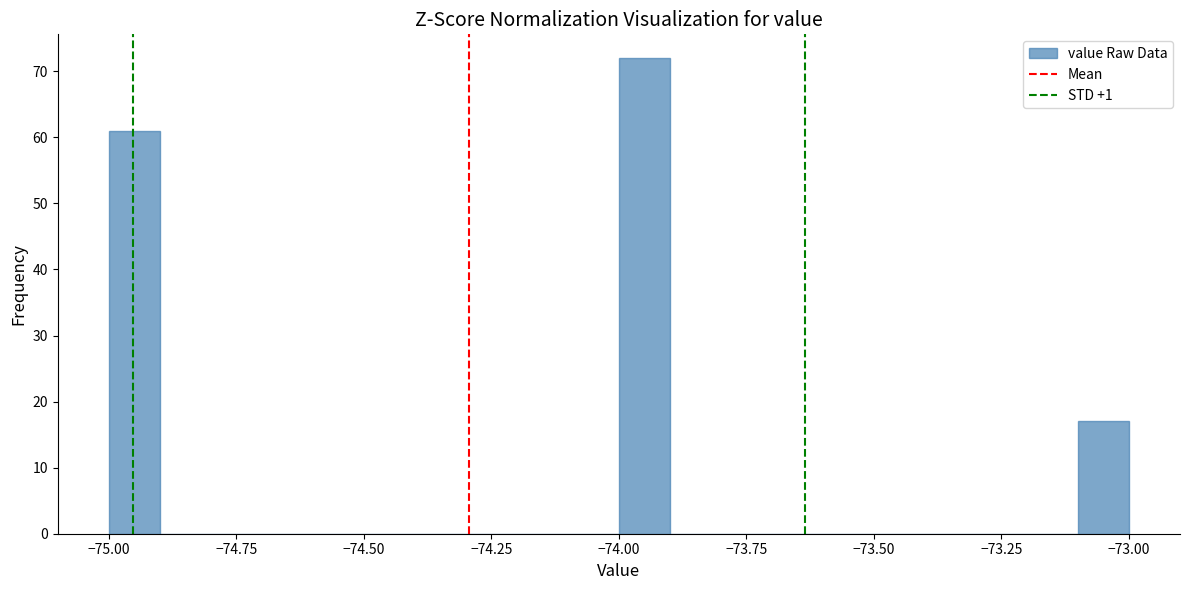

Read against the x-axis, roughly where is the centre of the tallest bar?

-73.95